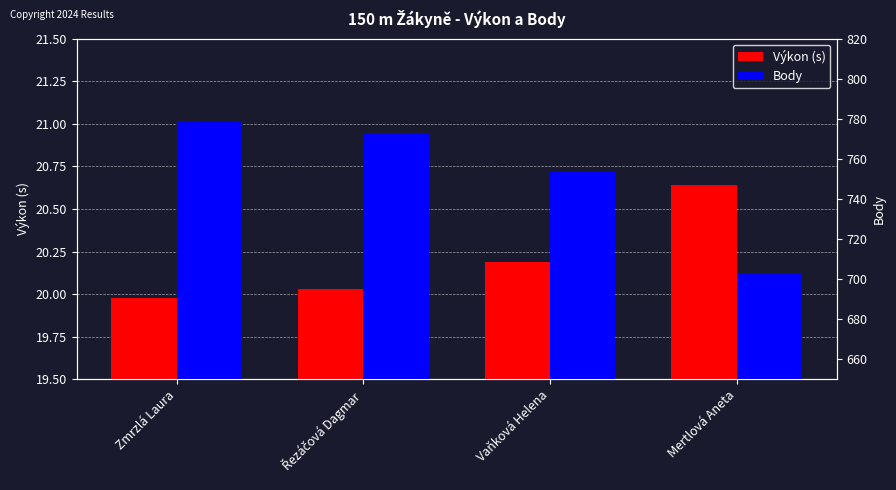

How many bars are there in each group?

2